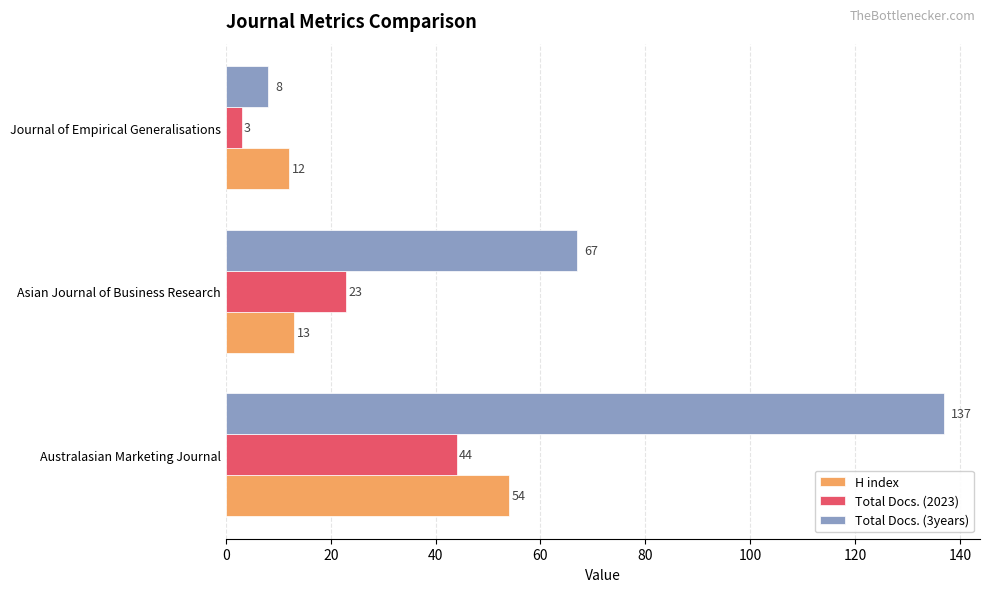

Which series has the largest range (max minus min)?

Total Docs. (3years)